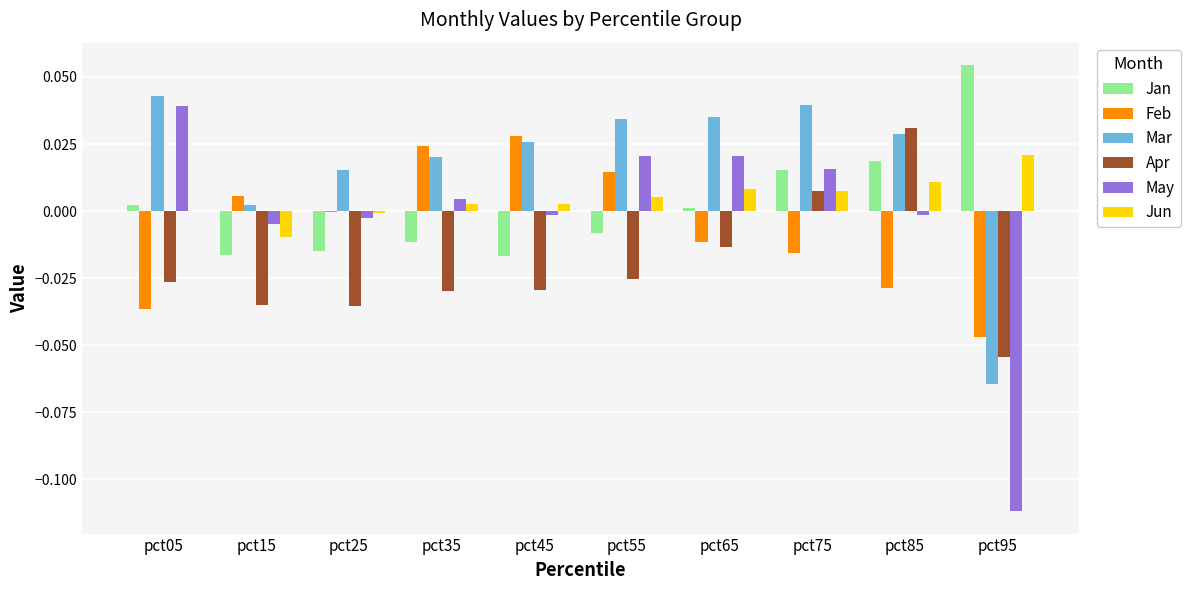

Which series has the largest total across all categories?

Mar